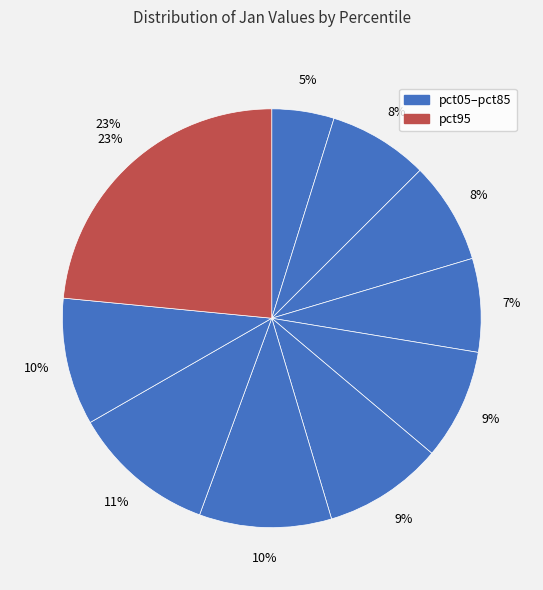

What percentage is the pct05 slice, to the nearest percent?

5%